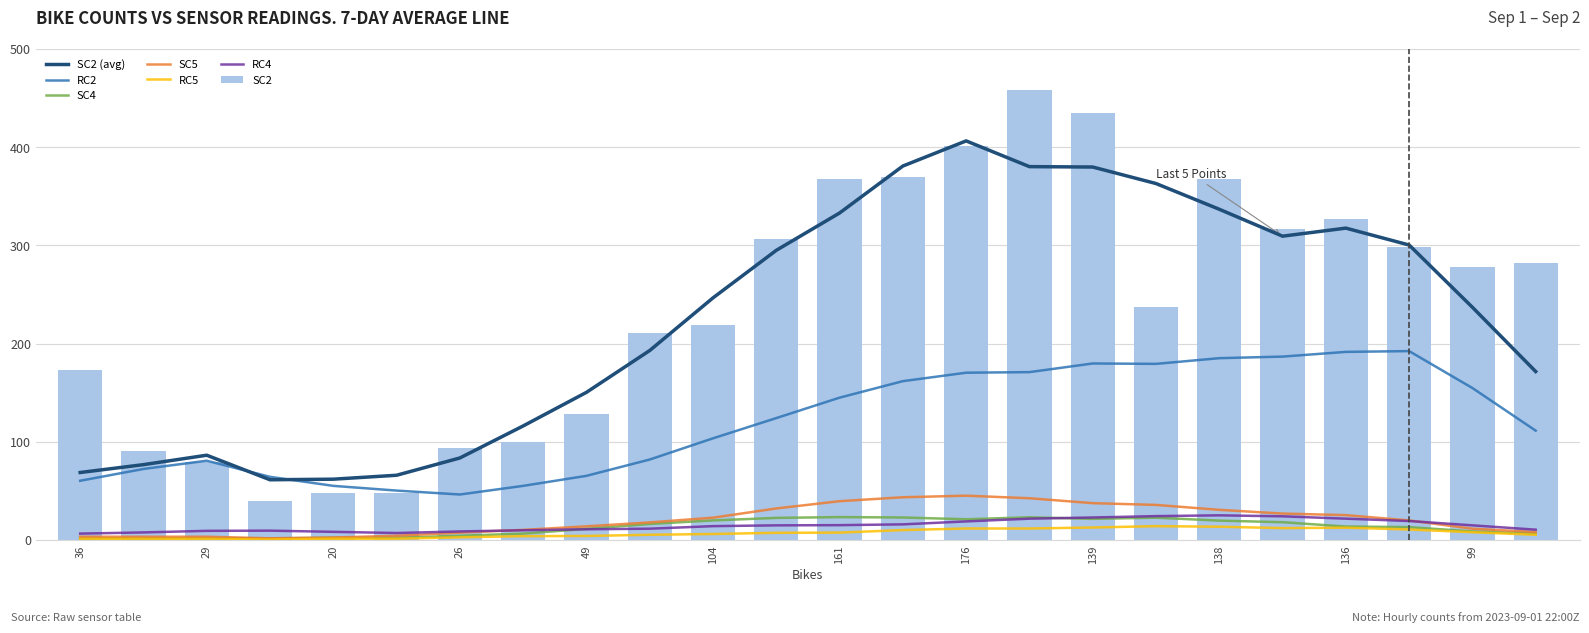

What is the average value of the SC2 series?

237